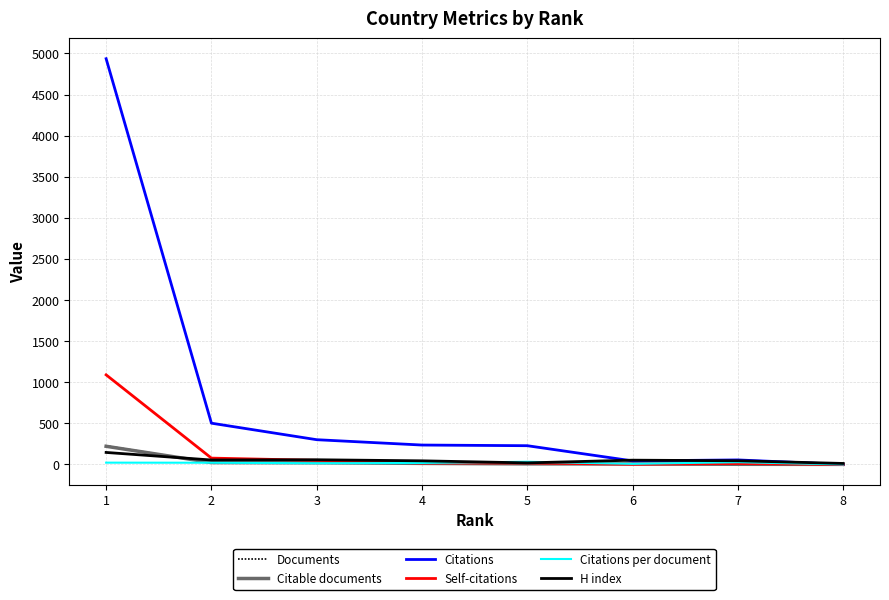

Is the value of Citations at 3 greater than the value of Documents at 7?

Yes